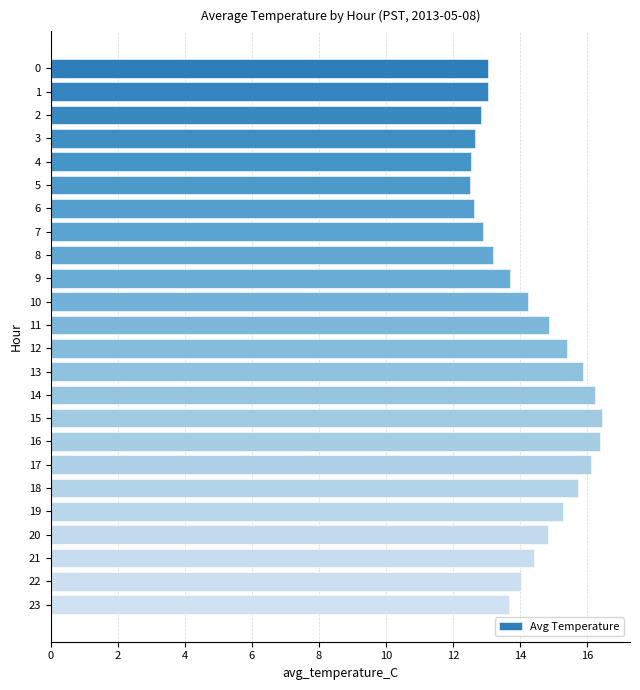

Approximately how many times larger is the value at 10 compared to 16?

0.9